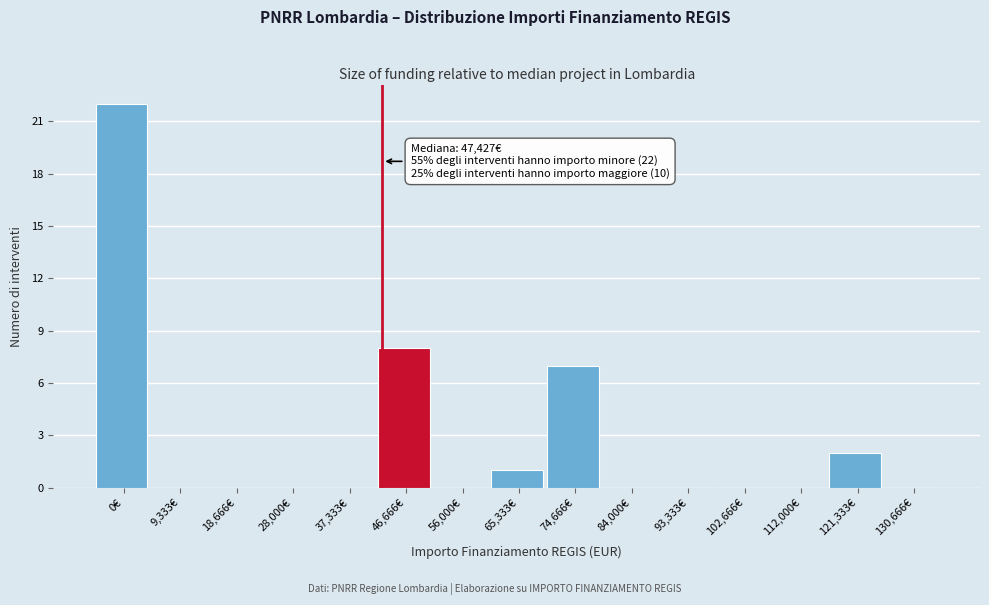

Reading left to right, list all the values displayed in this chart.

0€=22	9,333€=0	18,666€=0	28,000€=0	37,333€=0	46,666€=8	56,000€=0	65,333€=1	74,666€=7	84,000€=0	93,333€=0	102,666€=0	112,000€=0	121,333€=2	130,666€=0